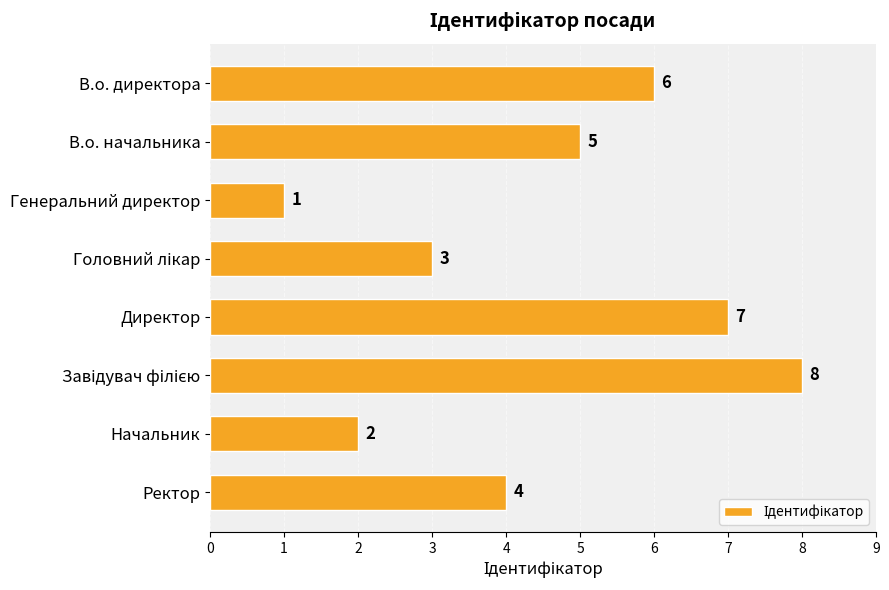

Count the number of categories in the chart.

8